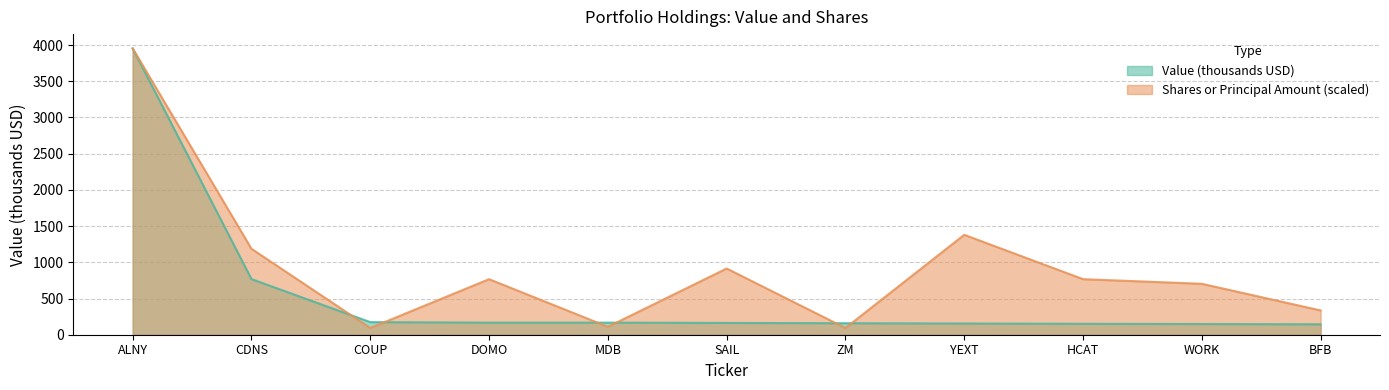

What is the label of the 2nd point from the right?

WORK